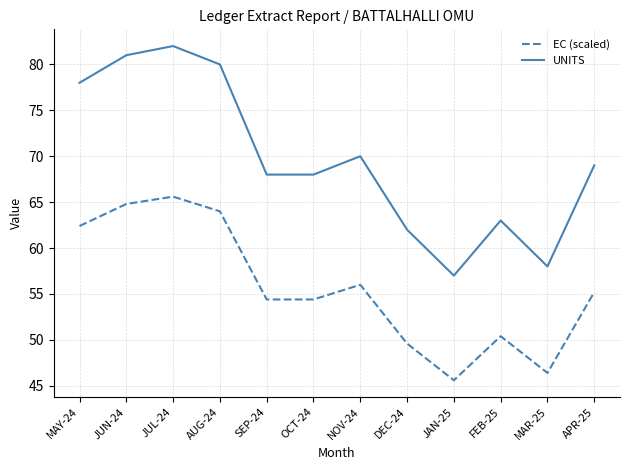

What is the average value of the EC (scaled) series?

55.7